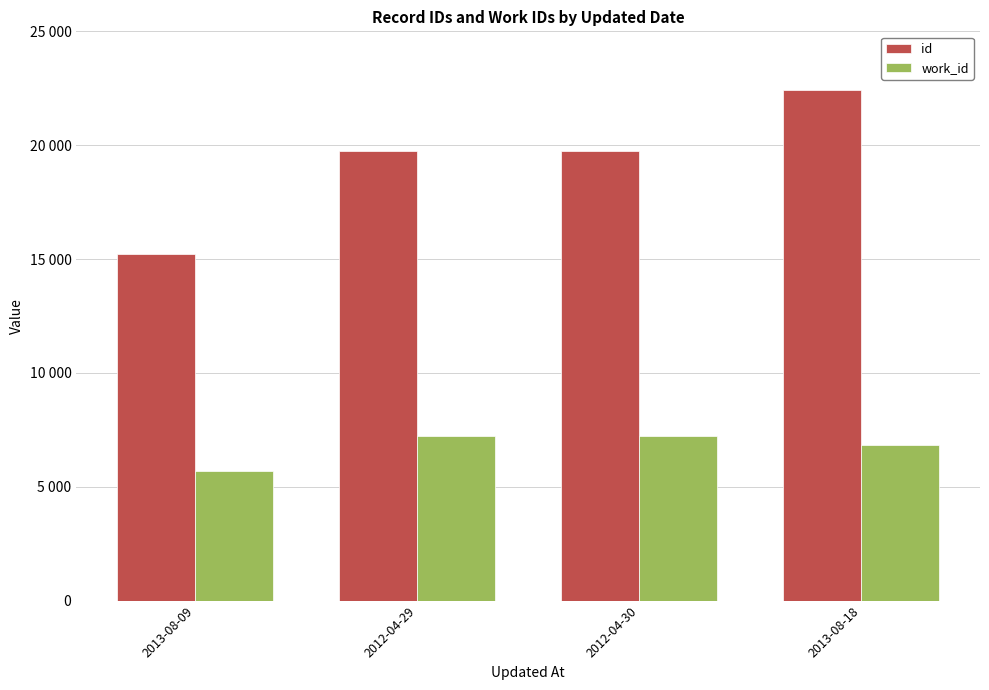

Which category has the lowest value across all series?

2013-08-09